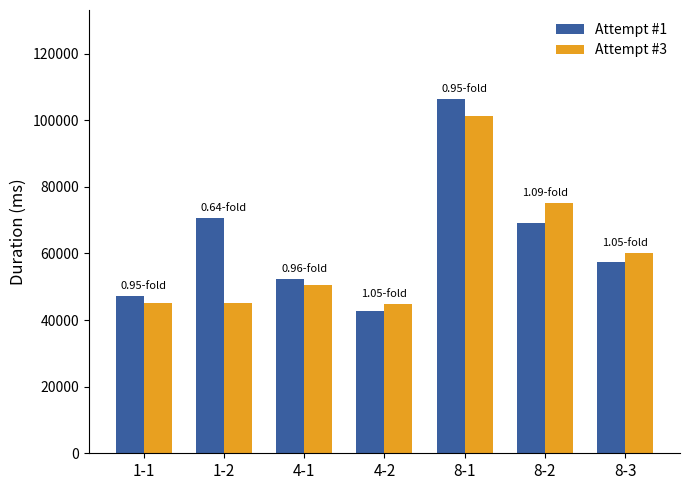

What is the spread (max minus min) of values at 4-1?

1931